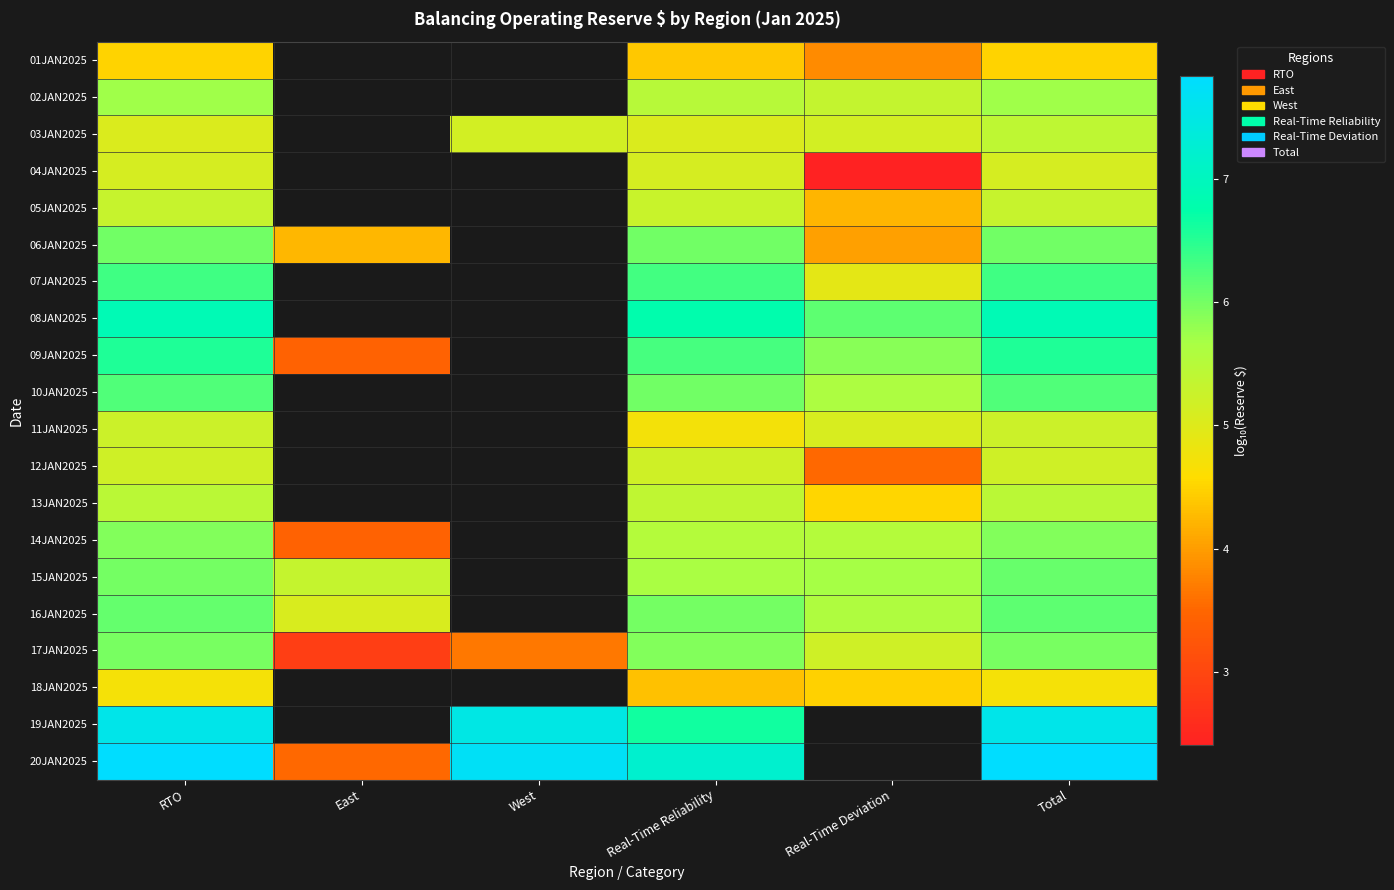

At which category does the chart reach its peak across all series?

Total